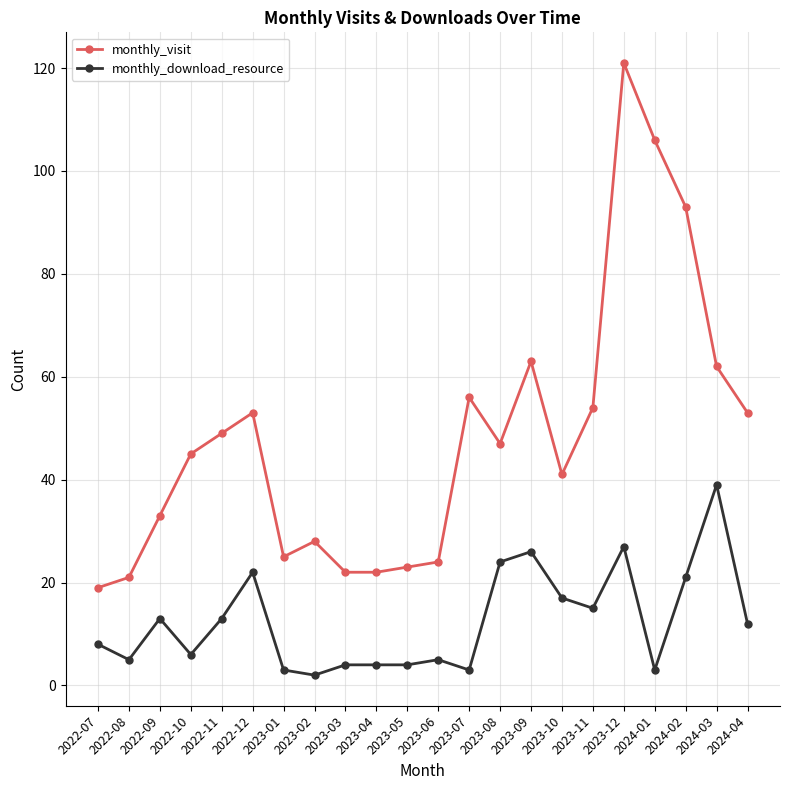

What is the label of the 9th point from the right?

2023-08